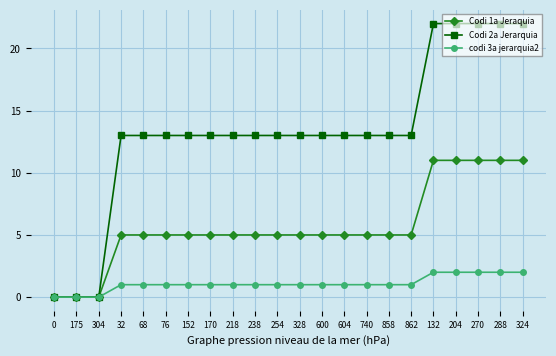

Is this an area chart (filled region under the line)?

No